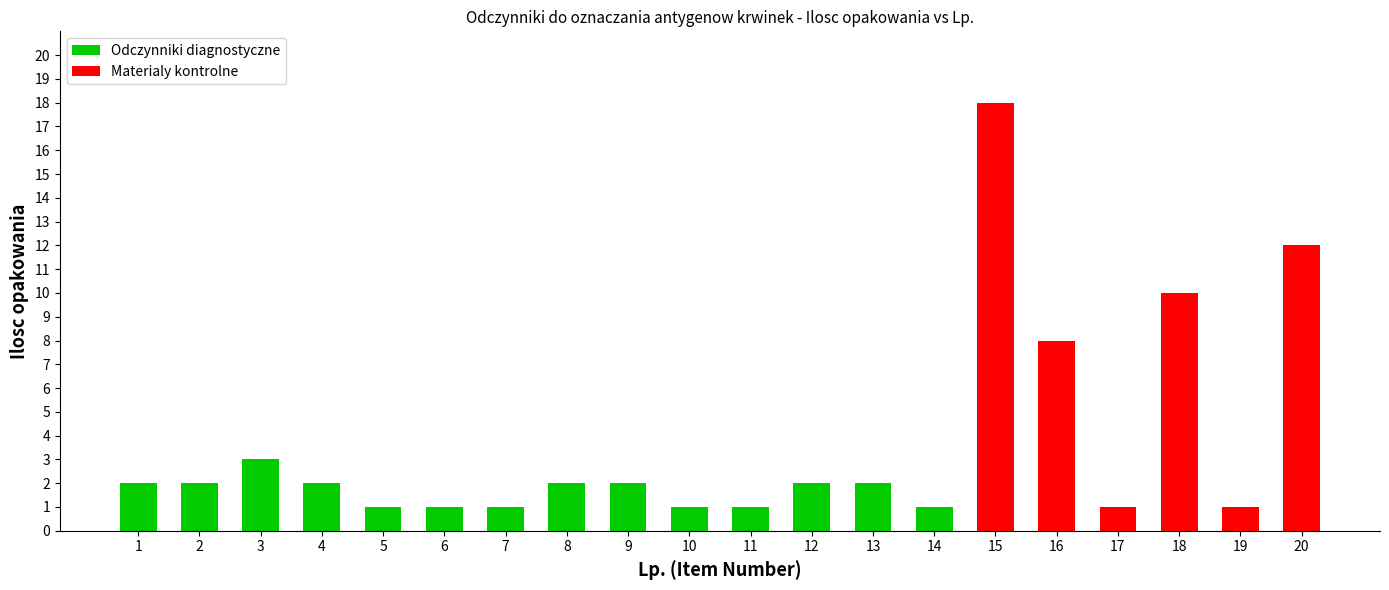

How many Odczynniki diagnostyczne values are between 0 and 2?

19